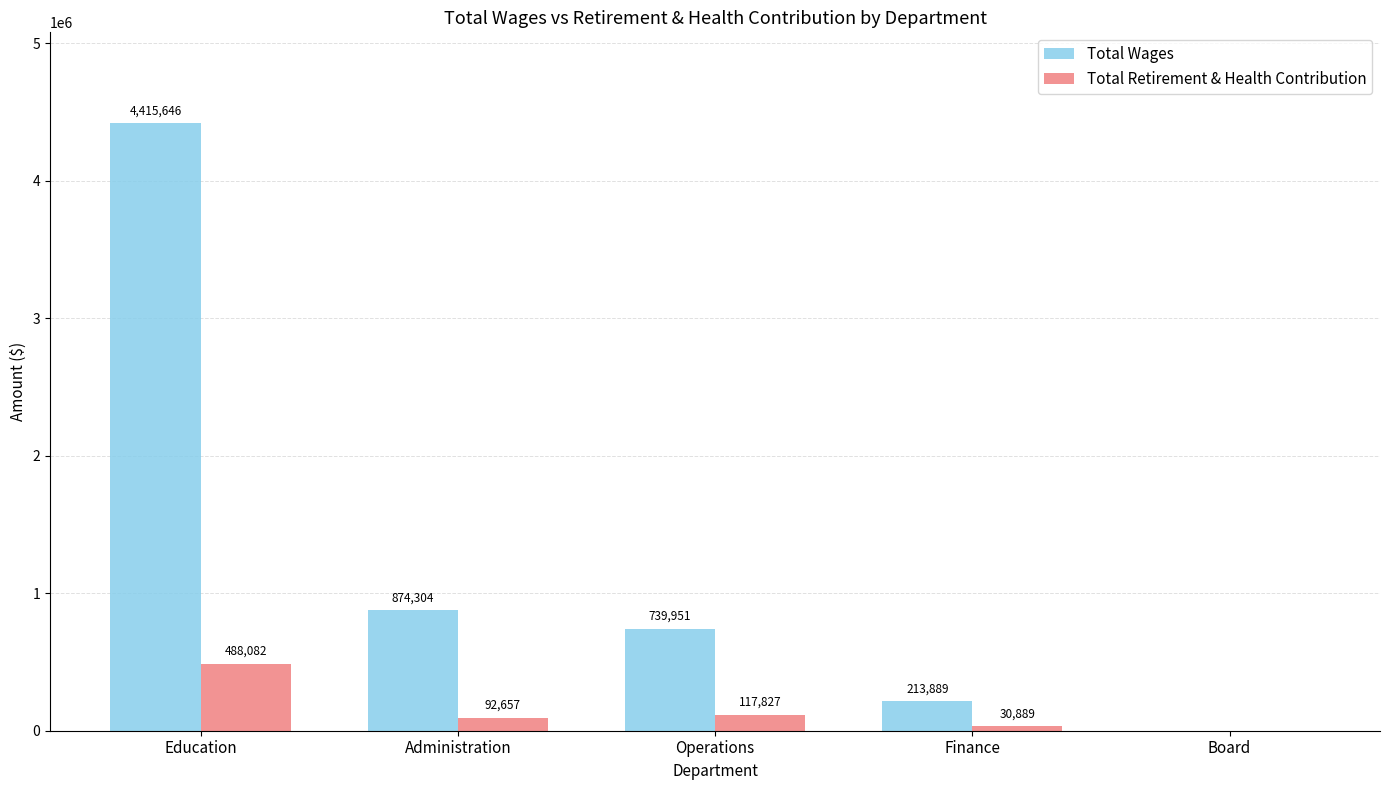

Reading left to right, what are all the values shown in this chart?

Total Wages: Education=4415646	Administration=874304	Operations=739951	Finance=213889	Board=0
Total Retirement & Health Contribution: Education=488082	Administration=92657	Operations=117827	Finance=30889	Board=0